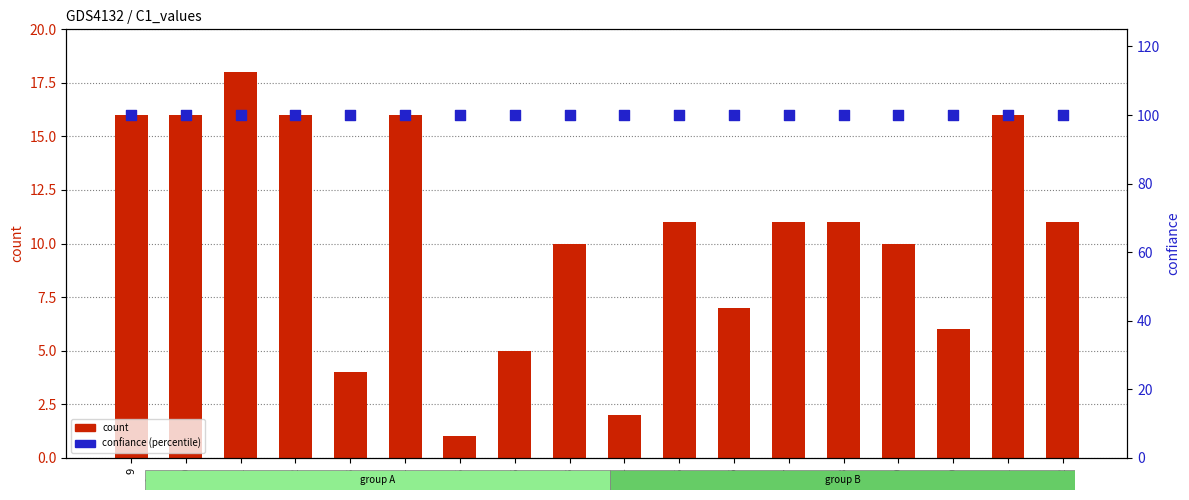

Which series reaches the maximum Y coordinate?

confiance (percentile)